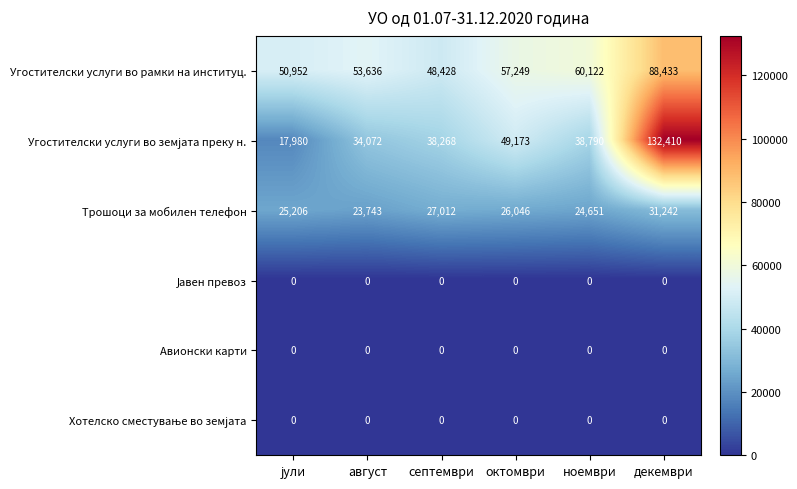

What is the sum of all Трошоци за мобилен телефон values?

157900